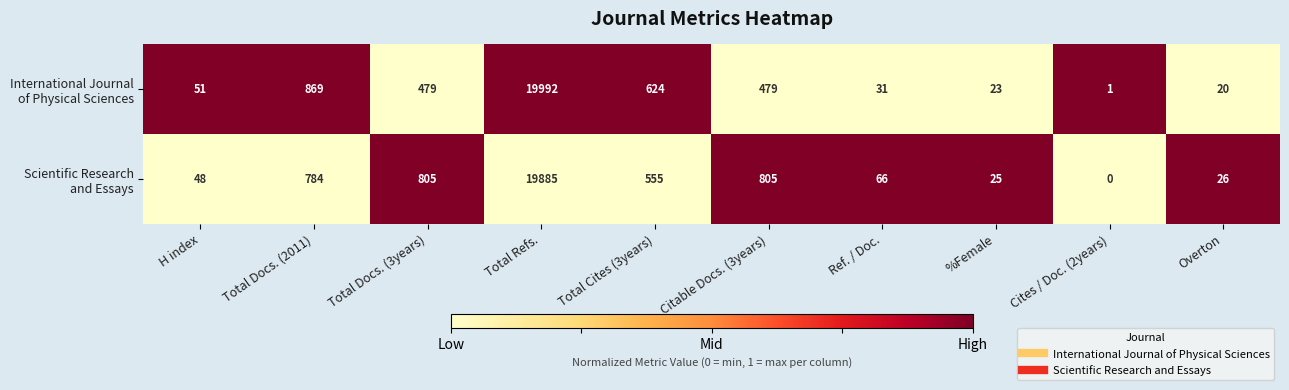

What is the difference between the highest and lowest values at Total Docs. (2011)?

85